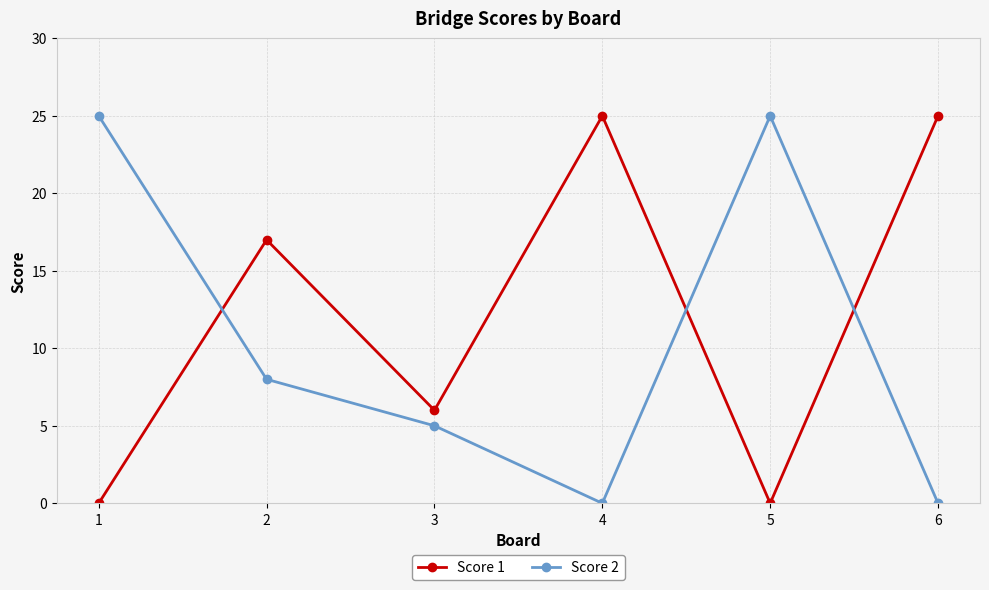

Where do Score 1 and Score 2 first cross each other?

1 and 2